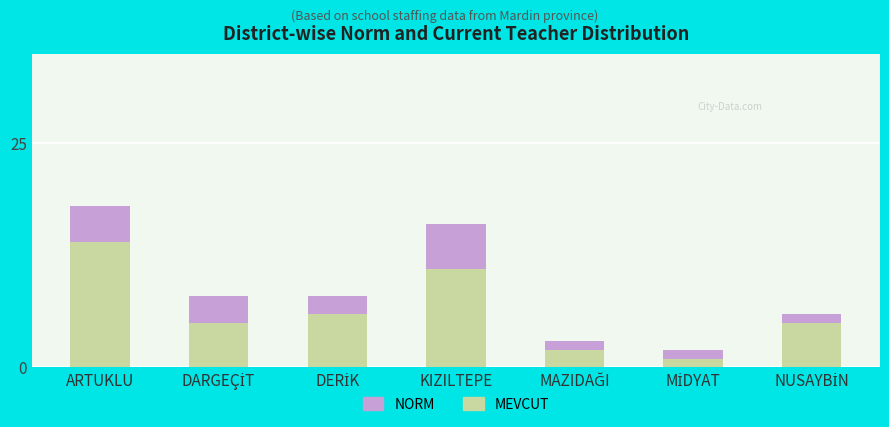

What position from the right is DARGEÇİT?

6